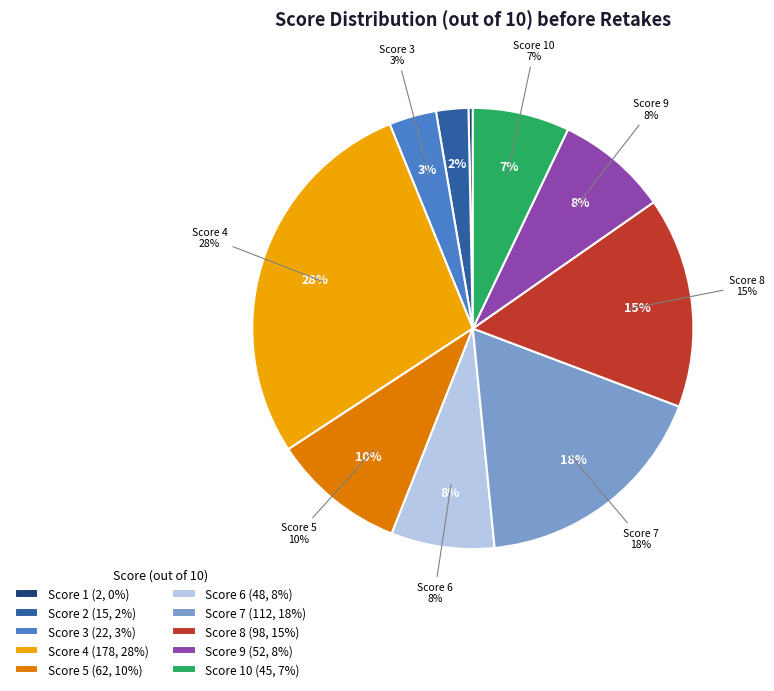

Does any single category account for the majority?

No